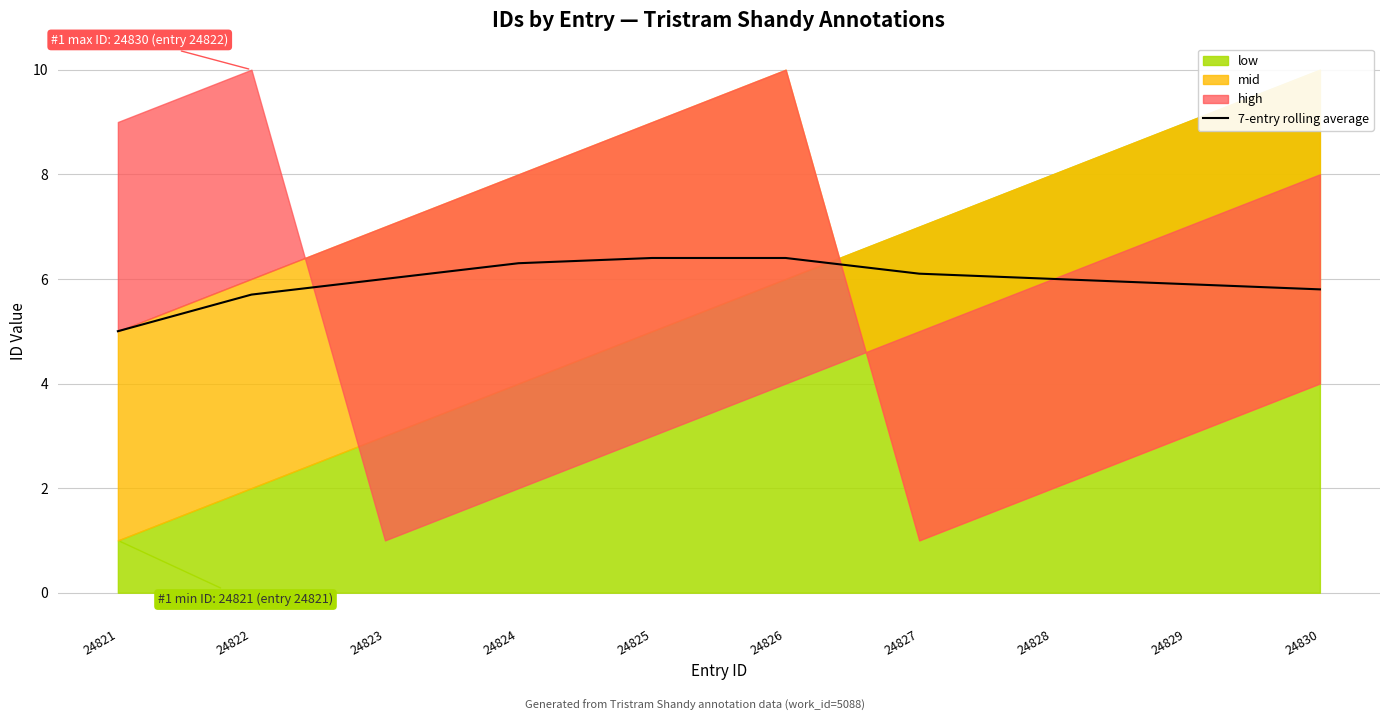

What value does the data have at 24828?

6.0